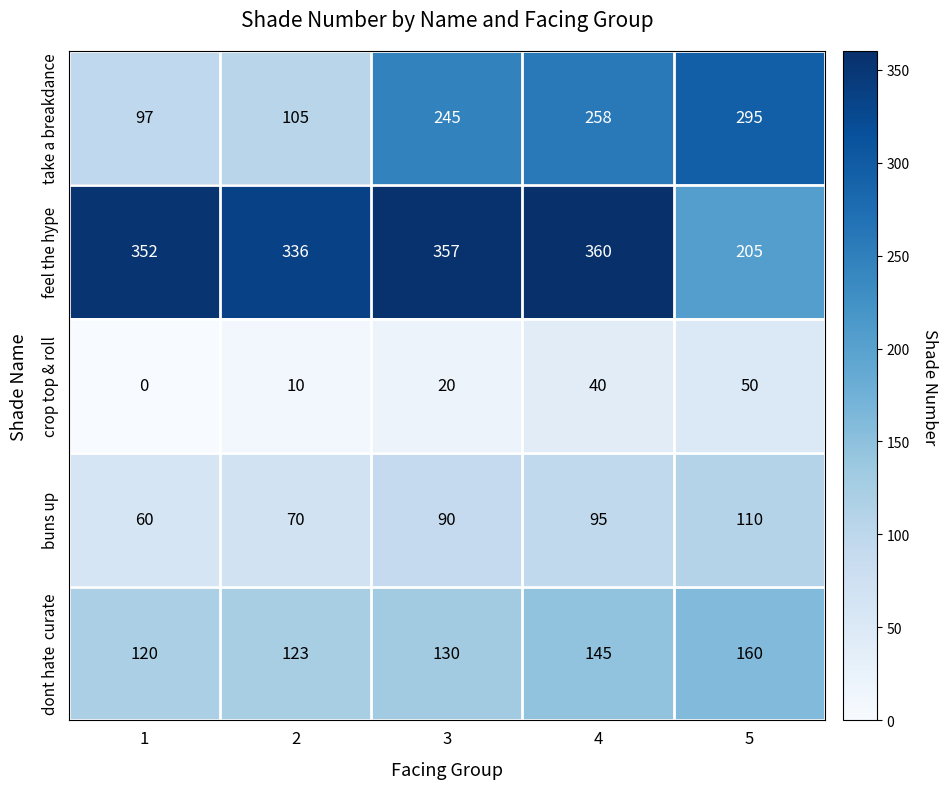

Where is take a breakdance nearest to the value 196?

3